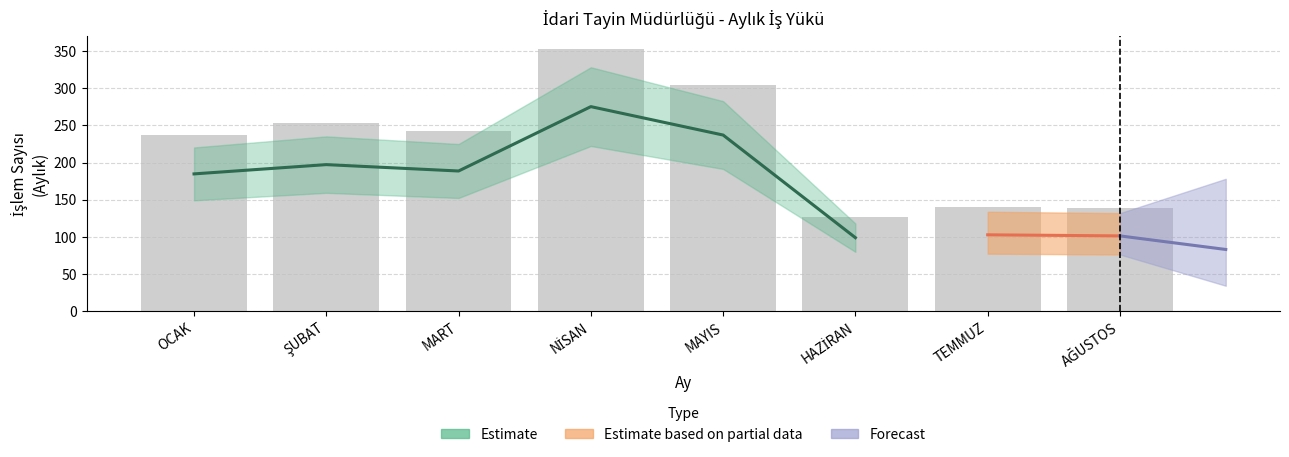

How many data points are less than 242?

4